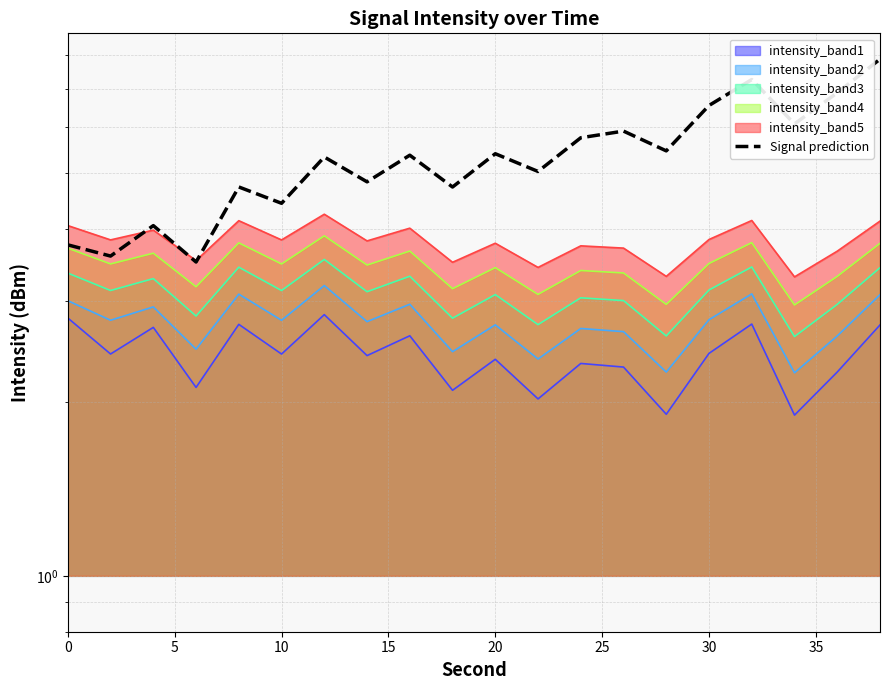

Does the chart have visible grid lines?

Yes